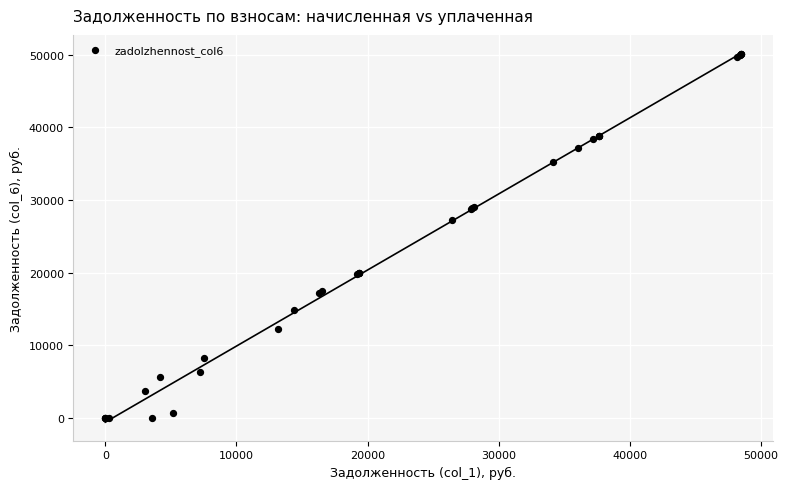

What Y value in the scatter plot is closest to 25010?

27263.2